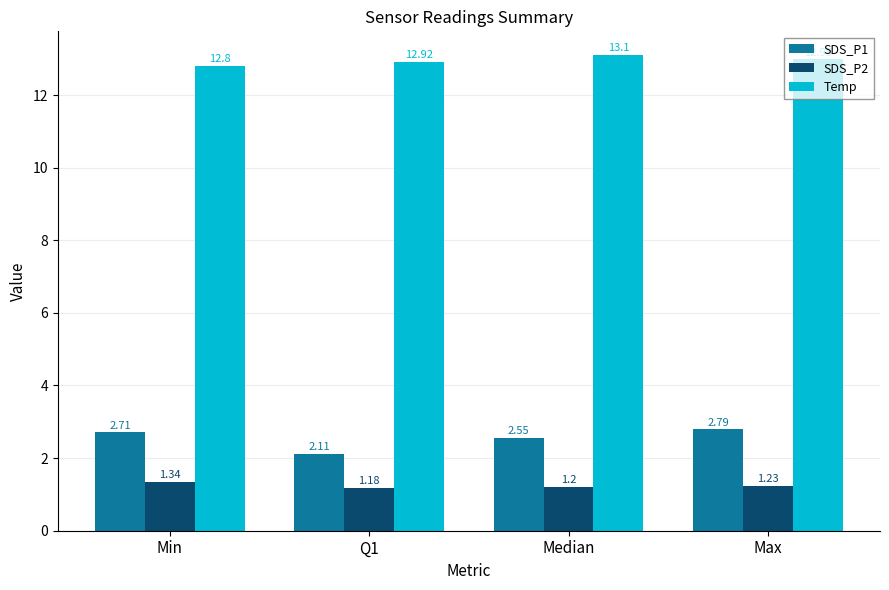

What is the value of the Temp bar at the 3rd from the left?

13.1